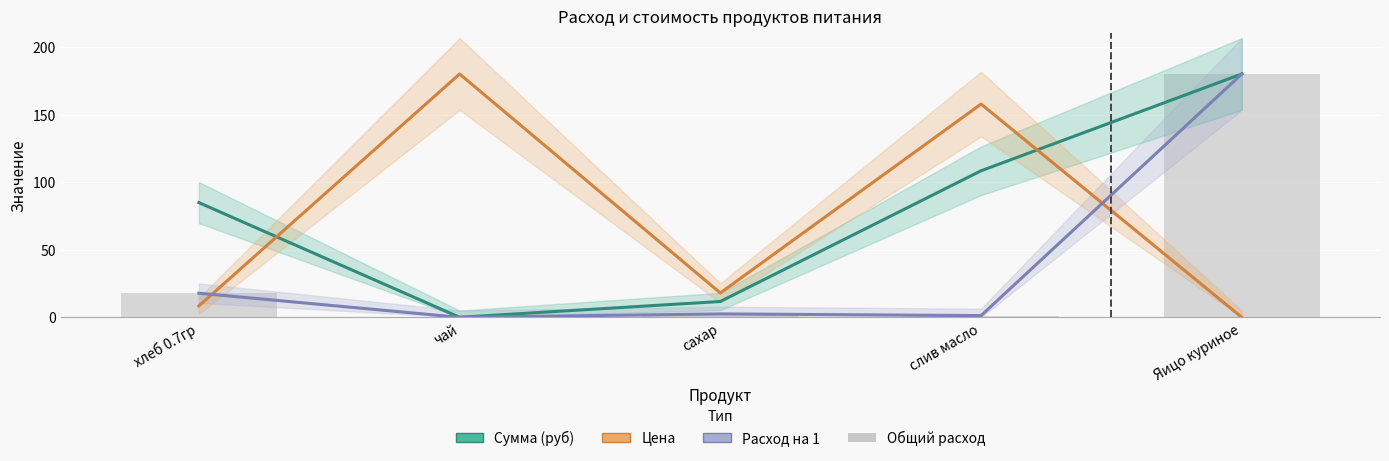

At which category does the chart reach its peak across all series?

Яицо куриное